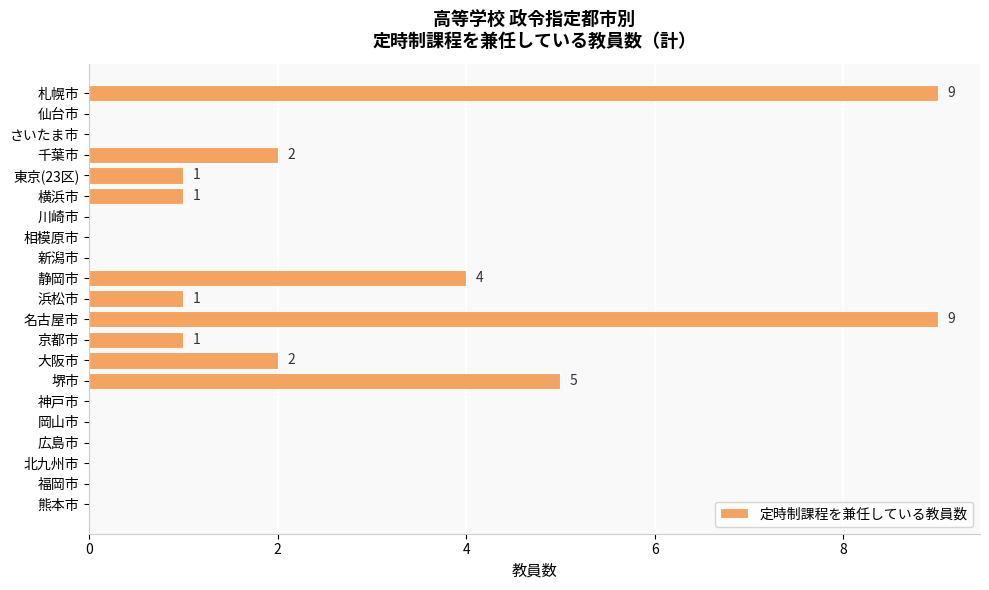

What is the change in value from 札幌市 to 川崎市?

-9